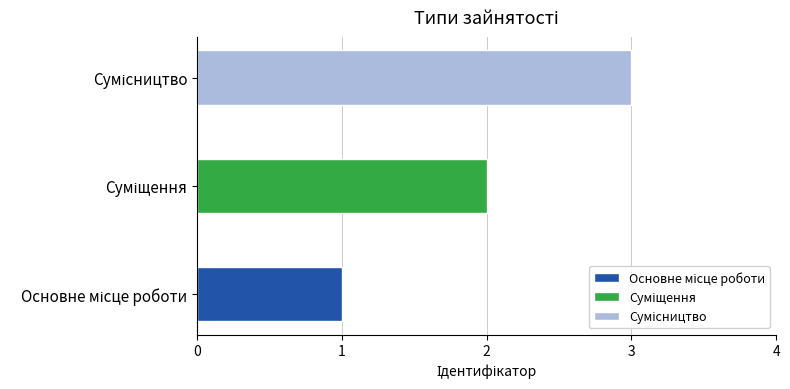

Where is the data nearest to the value 2?

Суміщення